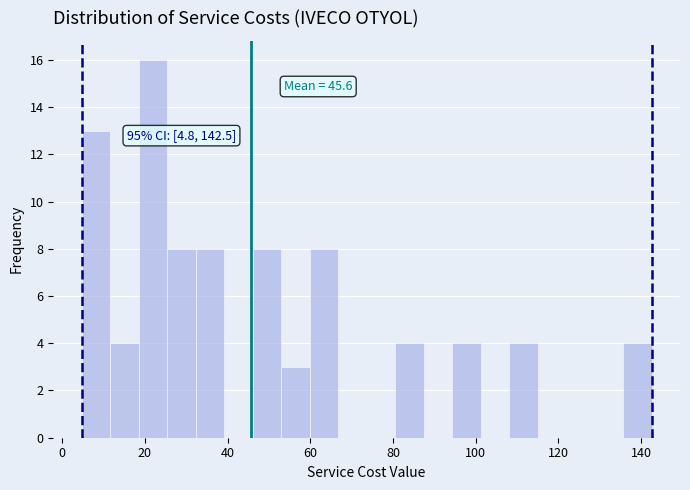

Read against the x-axis, roughly where is the centre of the tallest bar?

22